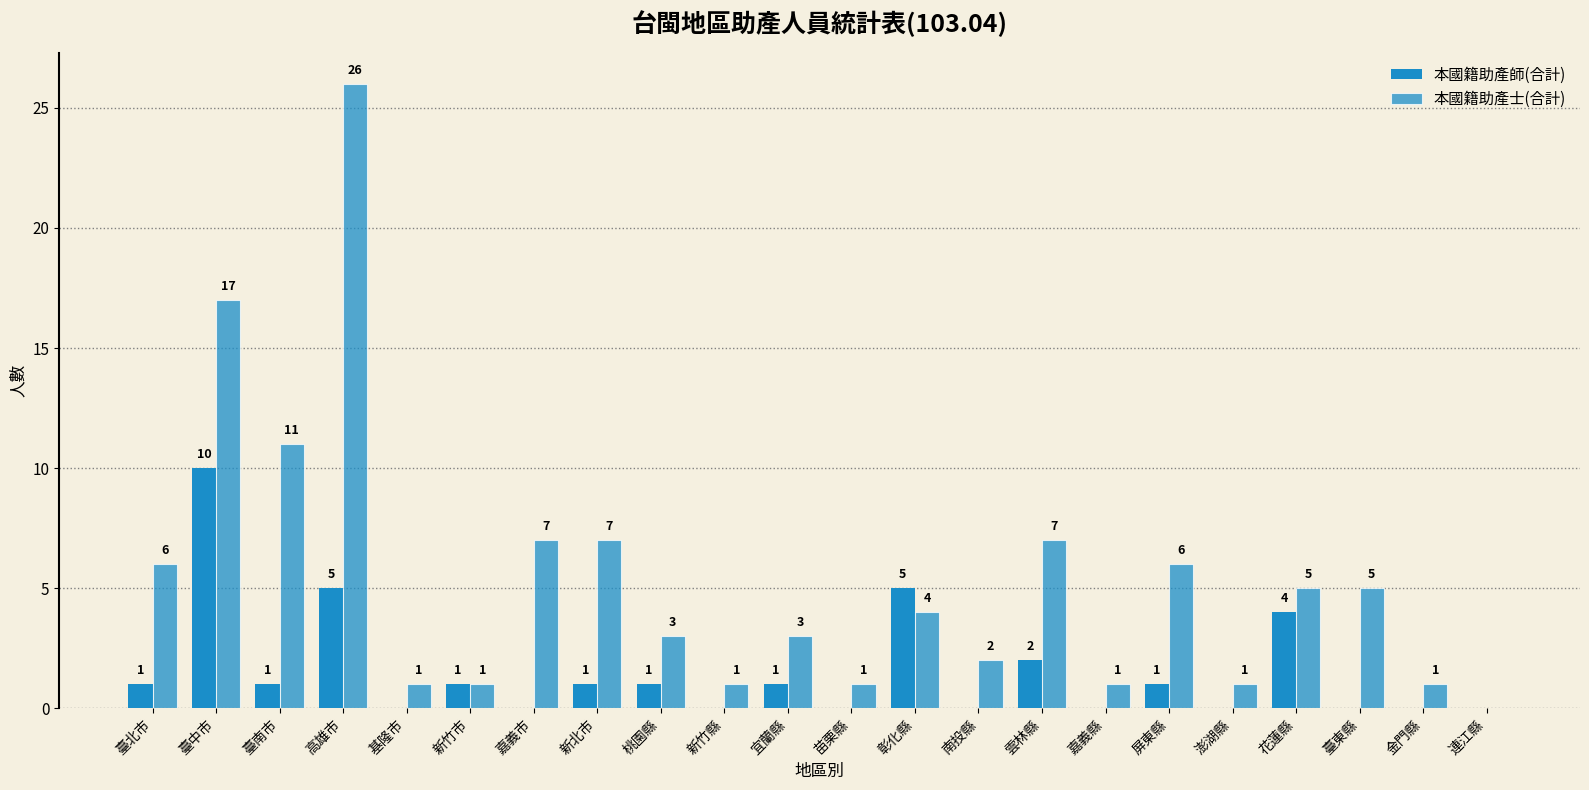

How many values in 本國籍助產士(合計) are above zero?

21